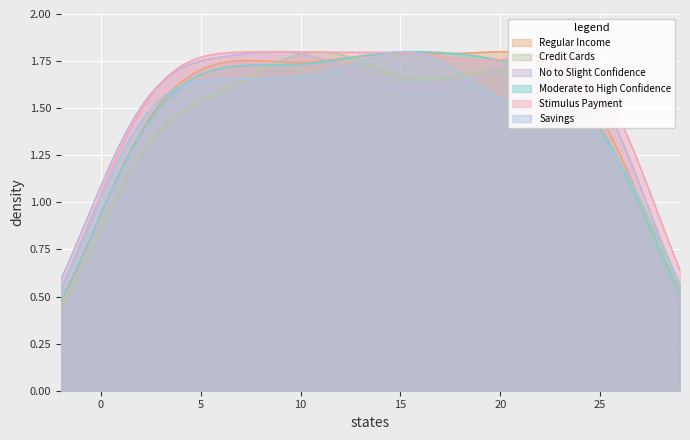

List the series in order of their peak value, highest first.

Moderate to High Confidence, No to Slight Confidence, Regular Income, Stimulus Payment, Savings, Credit Cards